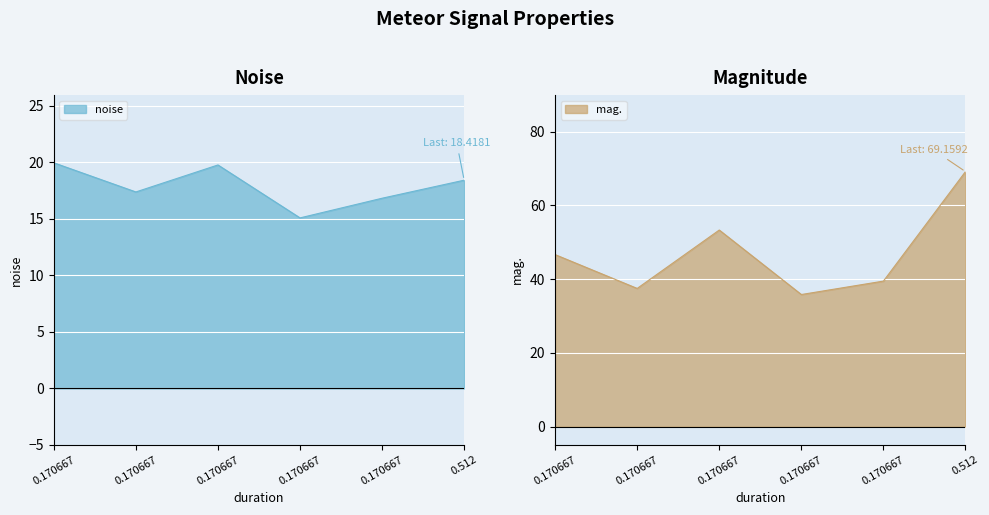

At how many categories does at least one series exceed 26?

6